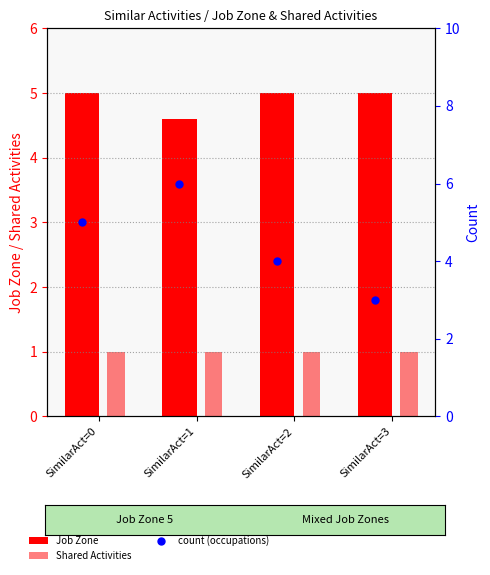

Where is the data nearest to the value 4?

SimilarAct=2